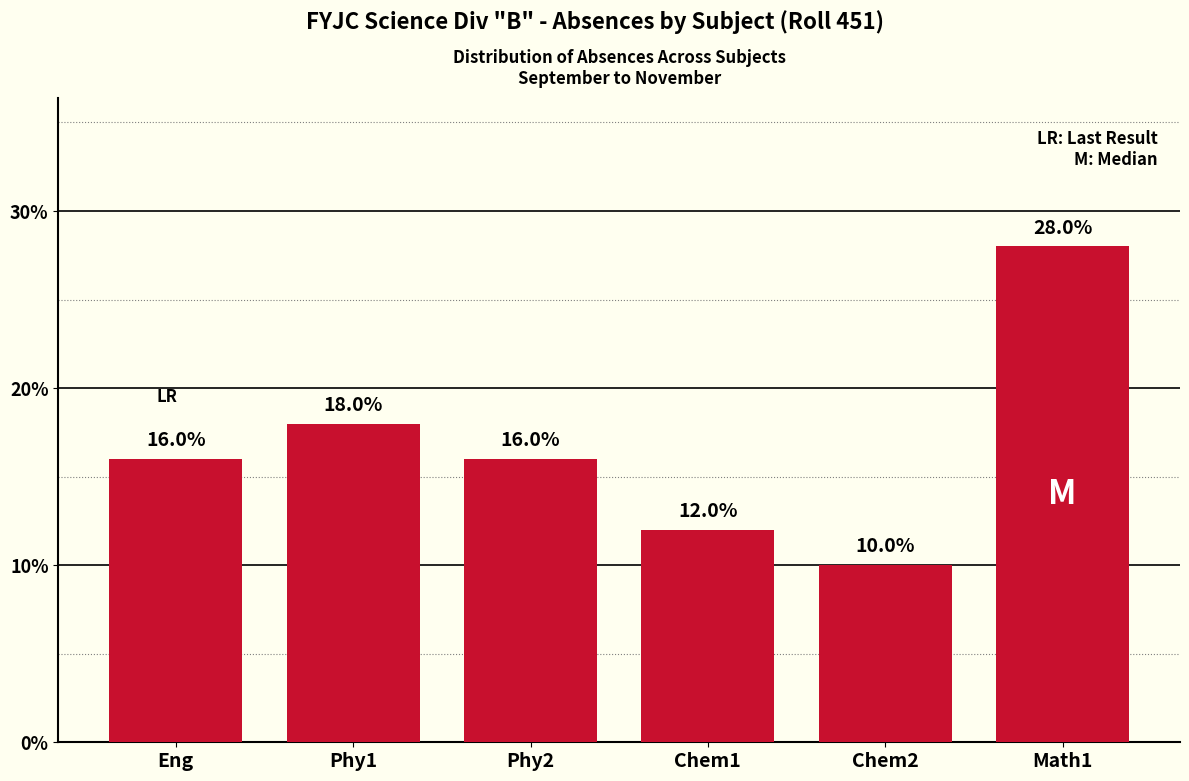

What is the sum of all values?

100.0